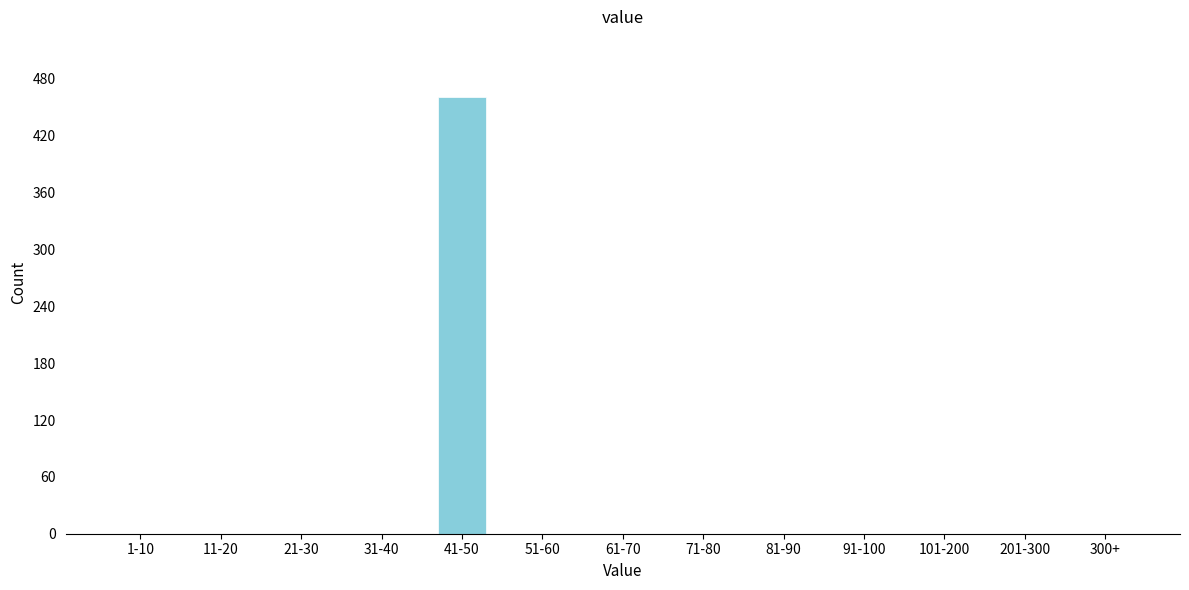

Reading left to right, what are all the values shown in this chart?

1-10=0	11-20=0	21-30=0	31-40=0	41-50=461	51-60=0	61-70=0	71-80=0	81-90=0	91-100=0	101-200=0	201-300=0	300+=0